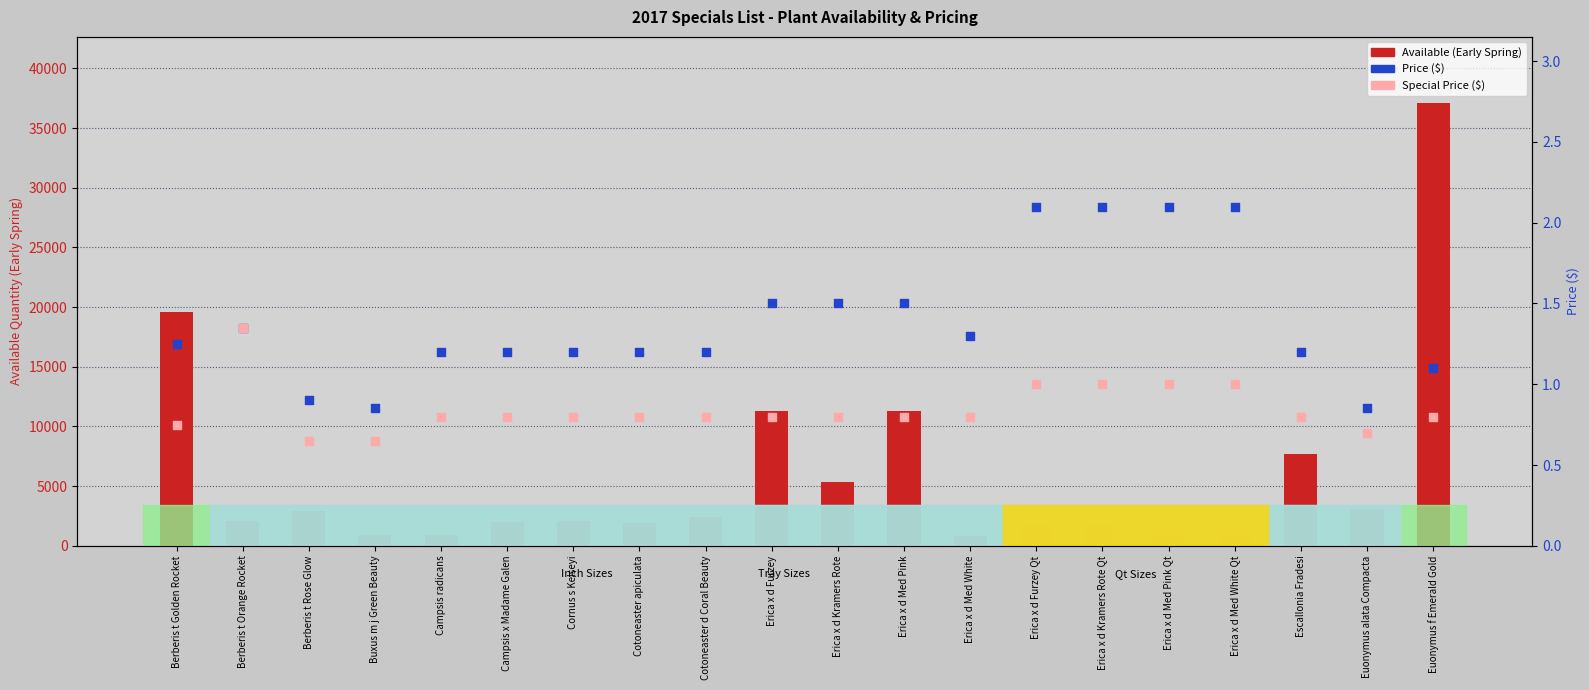

Which series reaches the maximum Y coordinate?

Available (Early Spring)